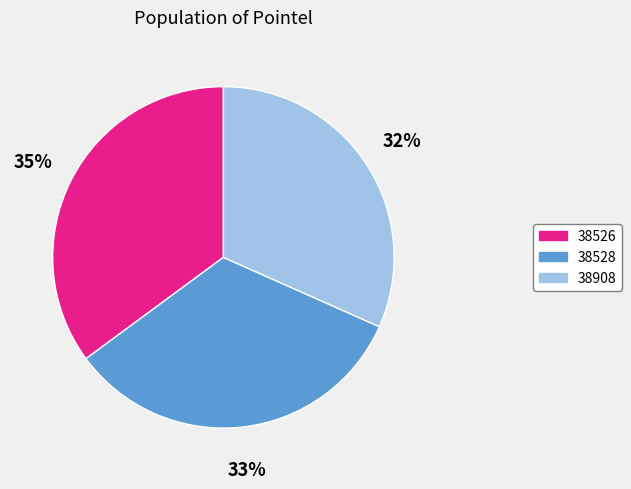

To the nearest percent, what is the combined percentage of 38528 and 38526?

68%